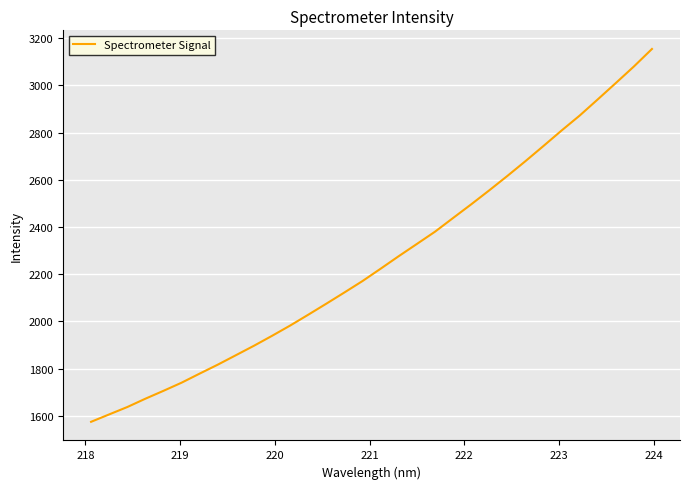

What is the difference between the maximum and minimum values?

1579.9